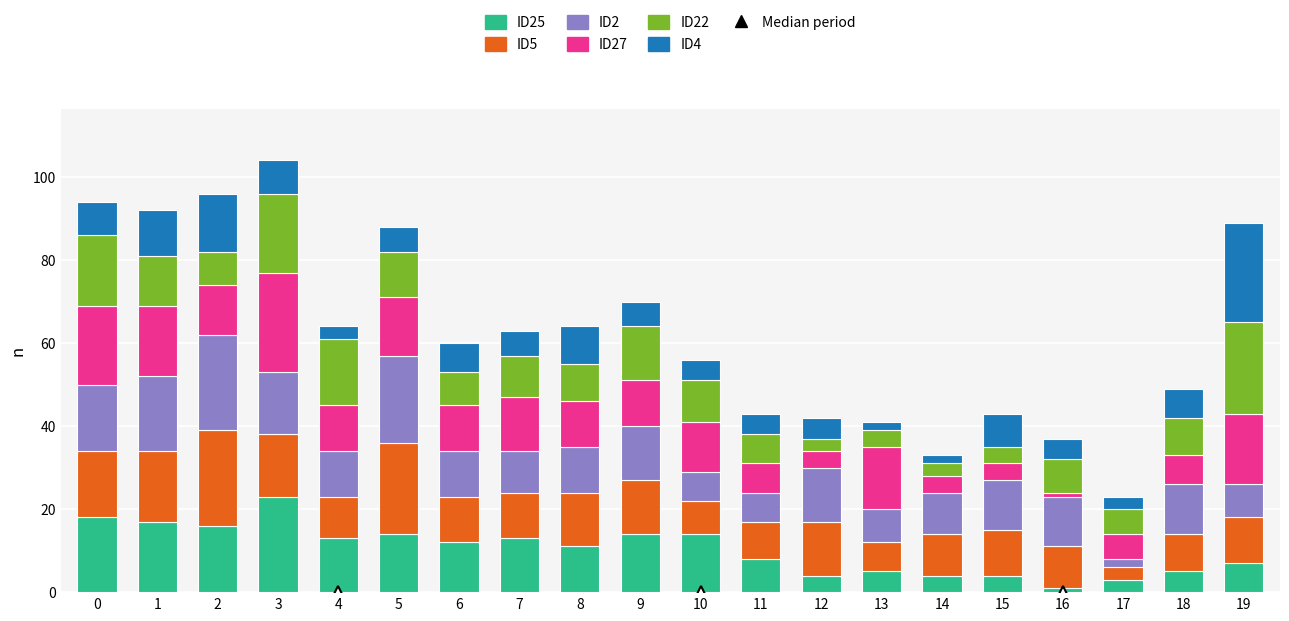

Are the bars grouped side by side (vs. stacked)?

No